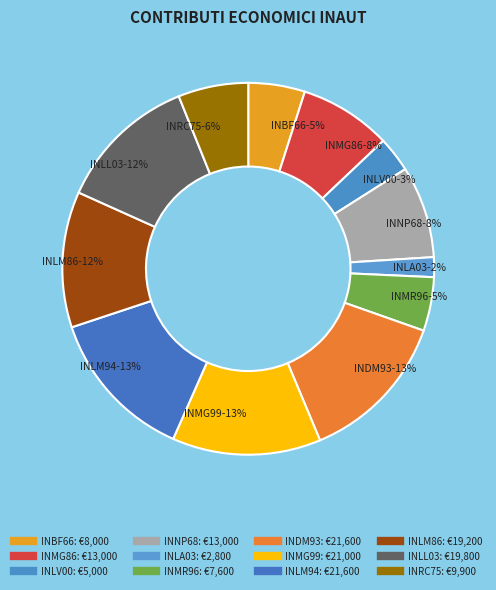

Count the number of slices in the pie.

12